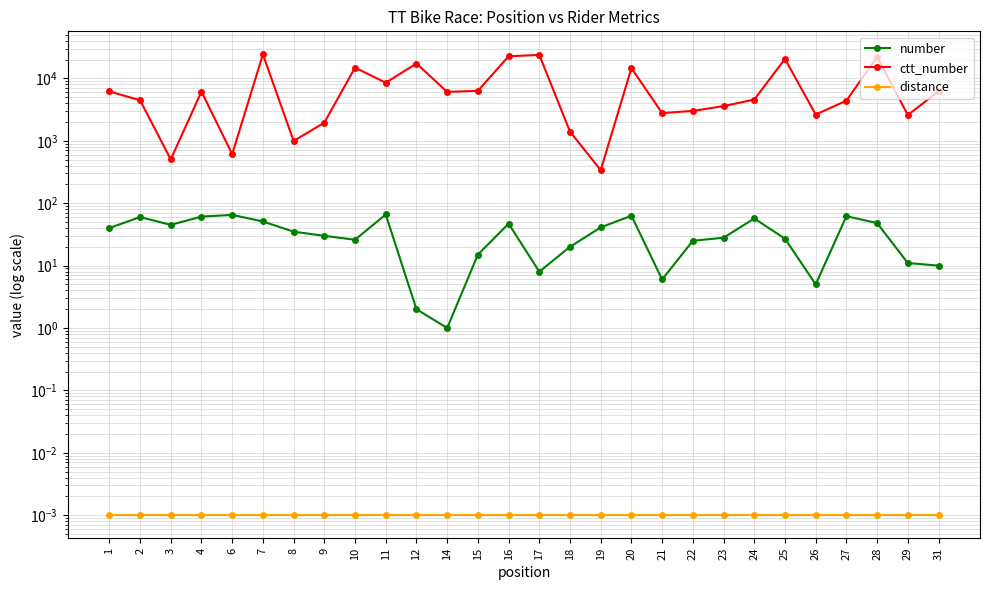

What is the difference between the ctt_number values at 4 and 11?

2375.0